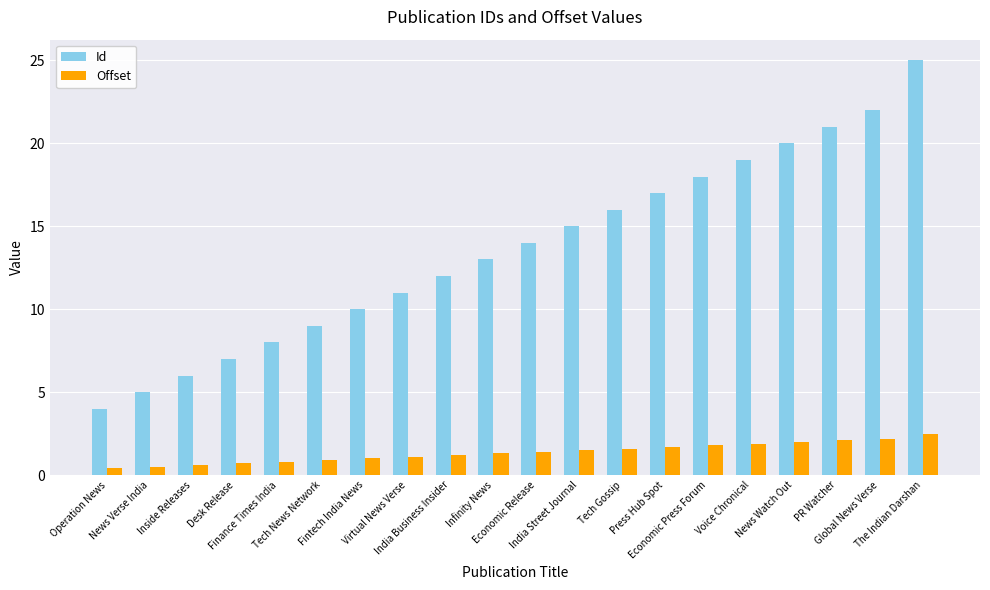

What is the sum of the Offset values at Inside Releases and News Watch Out?

2.6